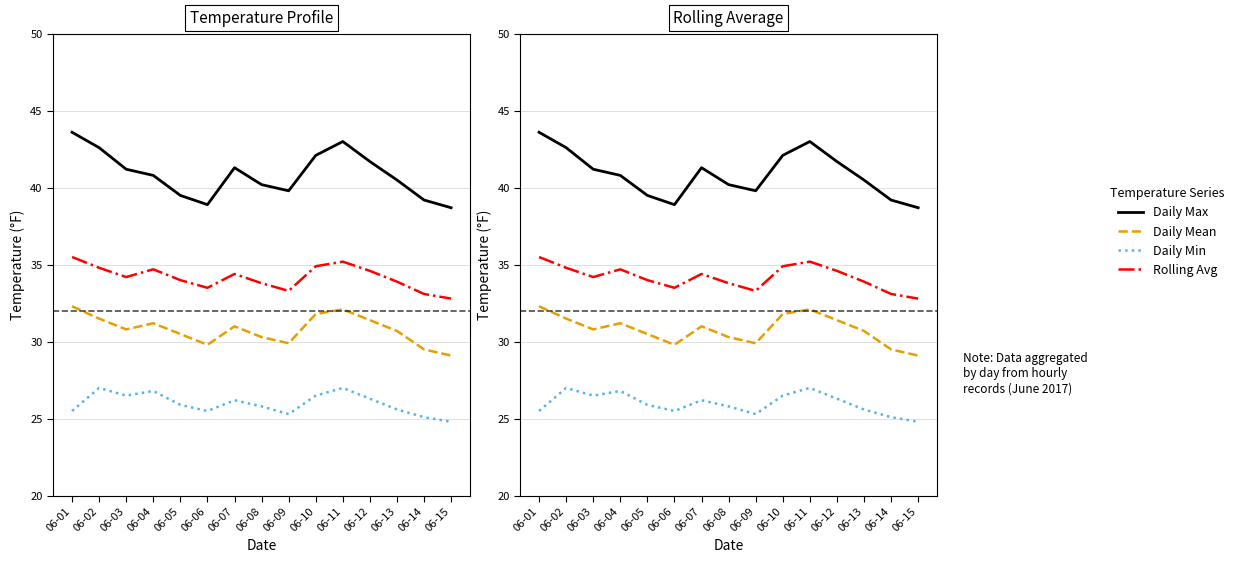

Reading right to left, transcribe all the data shown in this chart.

Daily Max: 06-15=38.7	06-14=39.2	06-13=40.5	06-12=41.7	06-11=43.0	06-10=42.1	06-09=39.8	06-08=40.2	06-07=41.3	06-06=38.9	06-05=39.5	06-04=40.8	06-03=41.2	06-02=42.6	06-01=43.6
Daily Mean: 06-15=29.1	06-14=29.5	06-13=30.7	06-12=31.4	06-11=32.1	06-10=31.8	06-09=29.9	06-08=30.3	06-07=31.0	06-06=29.8	06-05=30.5	06-04=31.2	06-03=30.8	06-02=31.5	06-01=32.3
Daily Min: 06-15=24.8	06-14=25.1	06-13=25.6	06-12=26.3	06-11=27.0	06-10=26.5	06-09=25.3	06-08=25.8	06-07=26.2	06-06=25.5	06-05=25.9	06-04=26.8	06-03=26.5	06-02=27.0	06-01=25.5
Rolling Avg: 06-15=32.8	06-14=33.1	06-13=33.9	06-12=34.6	06-11=35.2	06-10=34.9	06-09=33.3	06-08=33.8	06-07=34.4	06-06=33.5	06-05=34.0	06-04=34.7	06-03=34.2	06-02=34.8	06-01=35.5